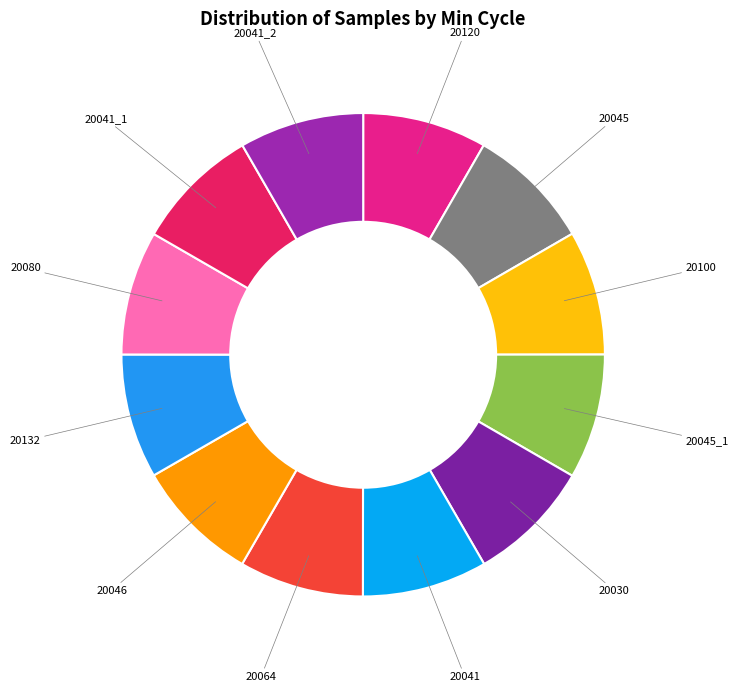

Approximately how many times larger is the value at 20064 compared to 20041_2?

1.0